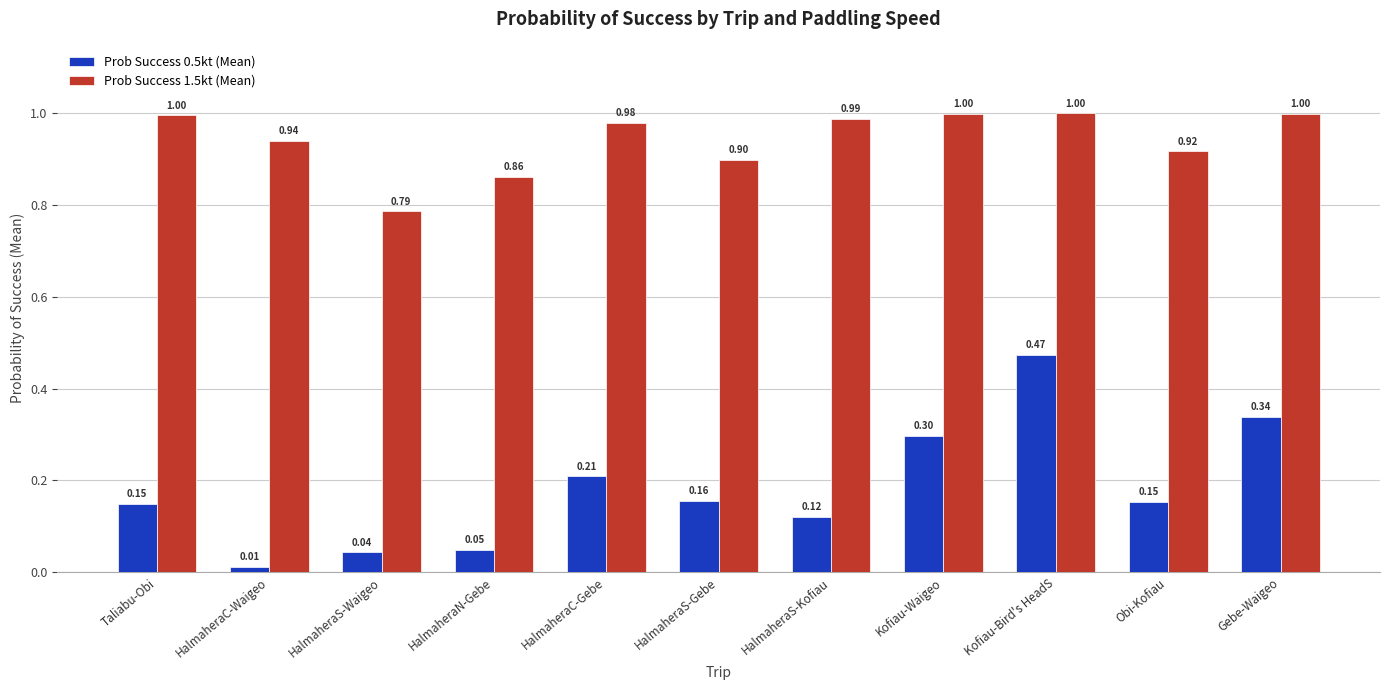

At which category does the chart reach its minimum across all series?

HalmaheraC-Waigeo